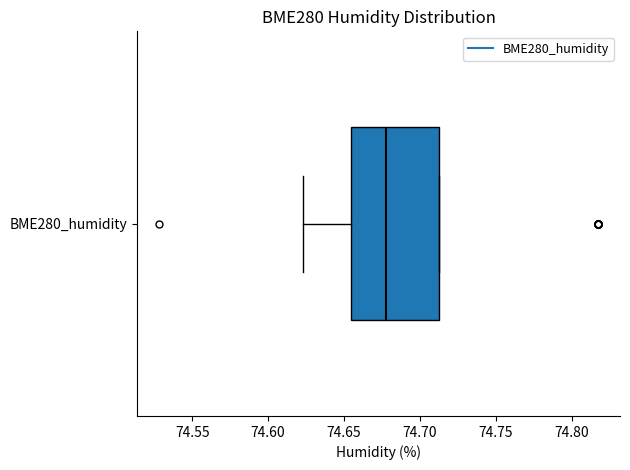

Read this box plot against the x-axis: the position of the median line, the range covered by the box, and the ends of both whiskers. The values are not printed on the chart, so give them approximately, as read against the axis.

median 74.680, box 74.655 to 74.715, whiskers 74.625 to 74.715